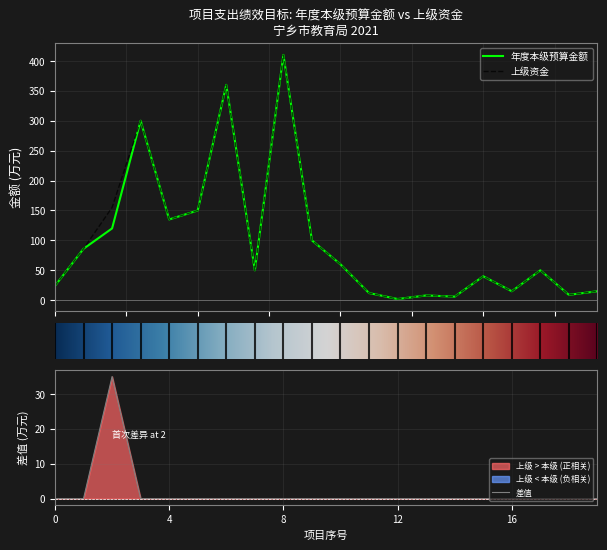

What is the difference between the second highest and second lowest values in the 年度本级预算金额 series?

354